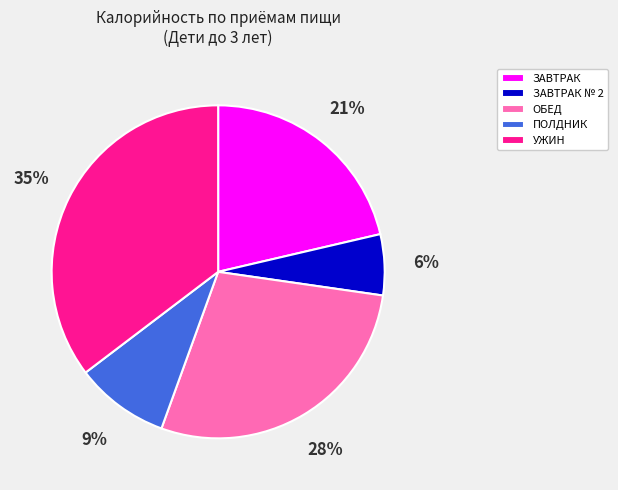

Which slice is the smallest?

ЗАВТРАК № 2